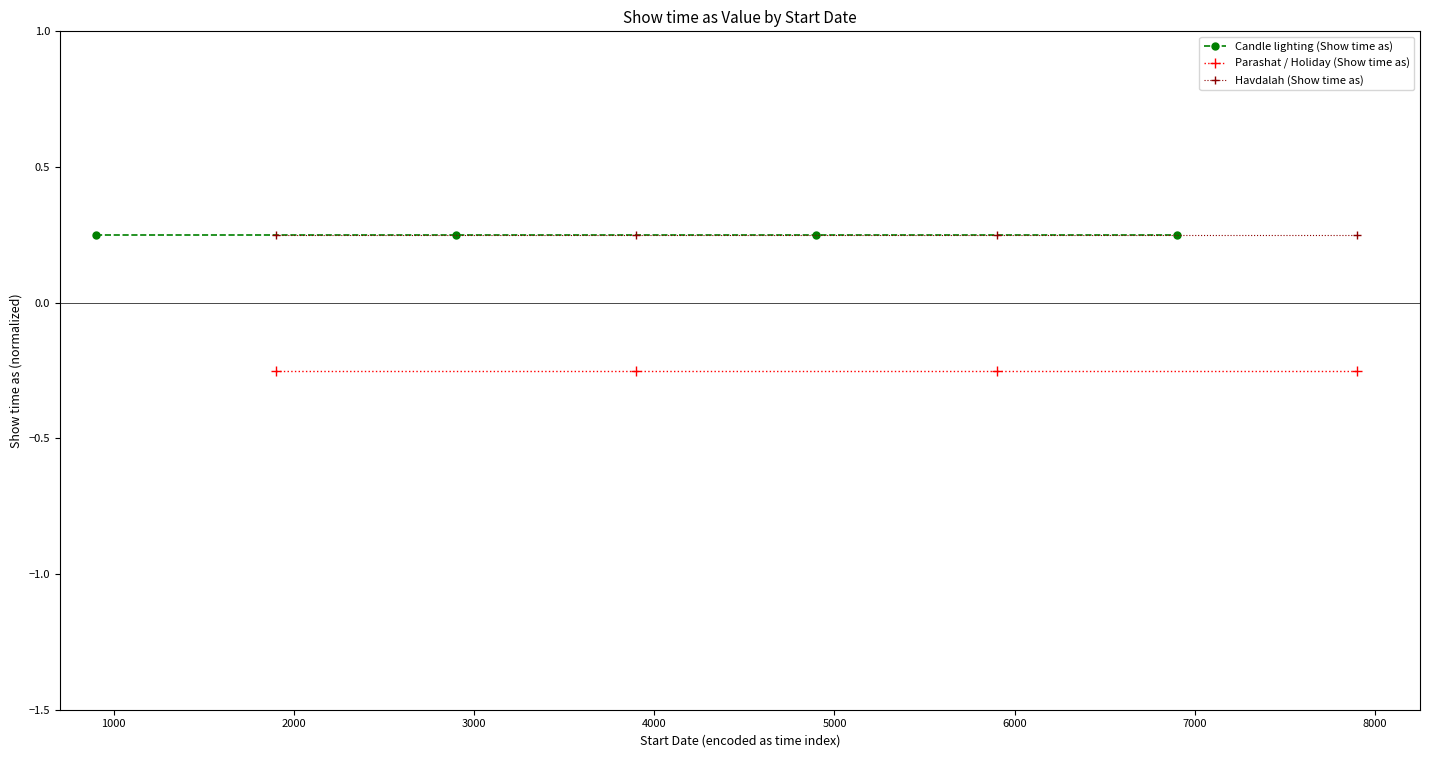

Count the number of categories in the chart.

4